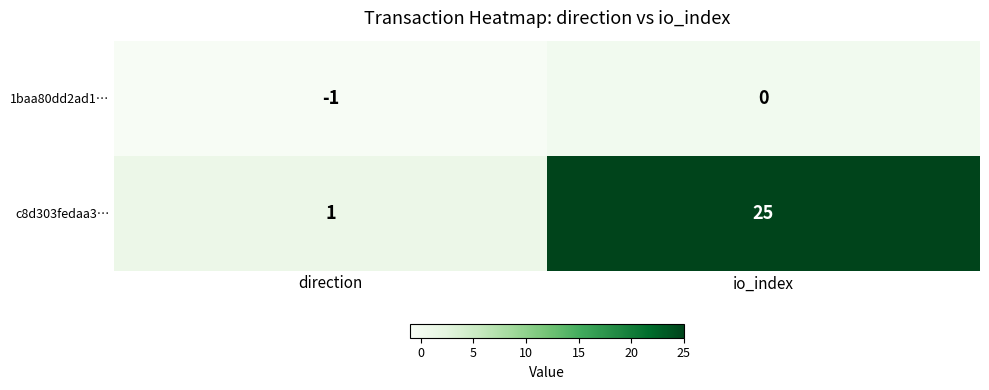

Reading right to left, what are all the values shown in this chart?

1baa80dd2ad1…: 0	-1
c8d303fedaa3…: 25	1